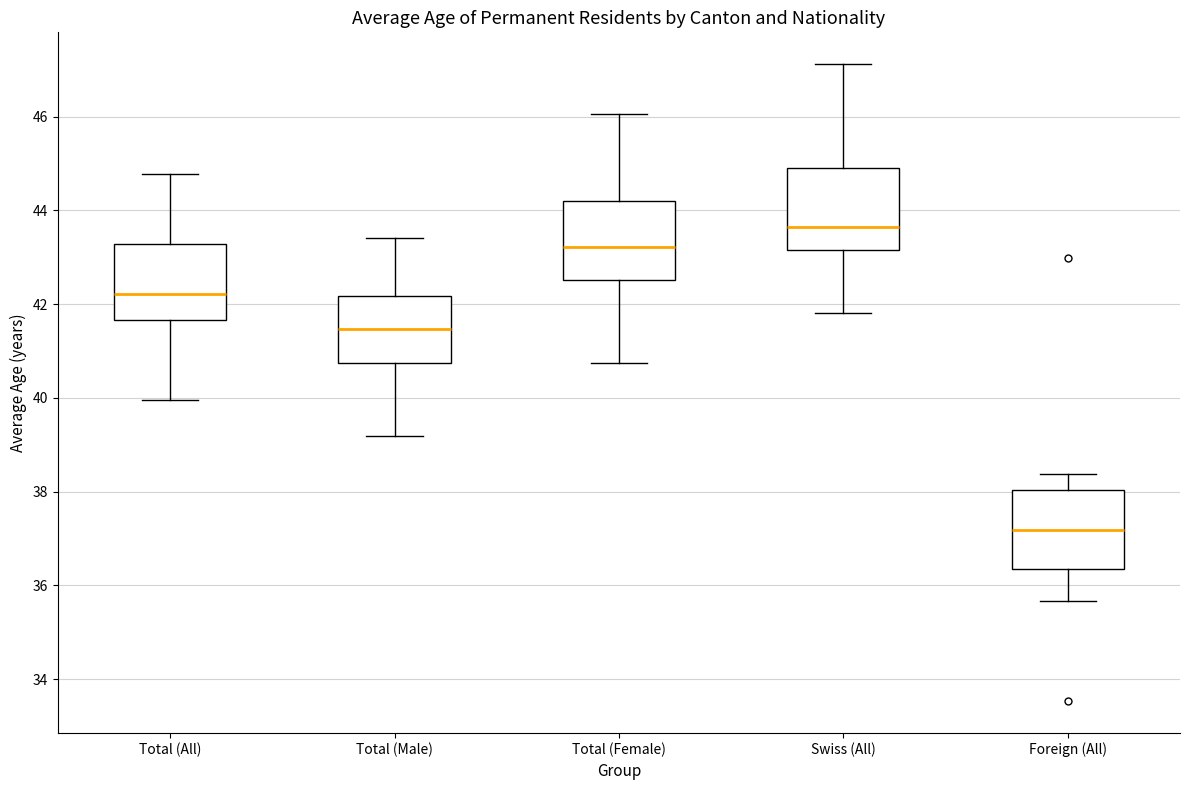

Reading left to right, read every box against the y-axis: the position of its median line, the range the box covers, and the ends of its whiskers. The values are not printed on the chart, so give them approximately, as read against the axis.

Total (All): median 42.2, box 41.6 to 43.2, whiskers 40.0 to 44.8
Total (Male): median 41.4, box 40.8 to 42.2, whiskers 39.2 to 43.4
Total (Female): median 43.2, box 42.6 to 44.2, whiskers 40.8 to 46.0
Swiss (All): median 43.6, box 43.2 to 45.0, whiskers 41.8 to 47.2
Foreign (All): median 37.2, box 36.4 to 38.0, whiskers 35.6 to 38.4